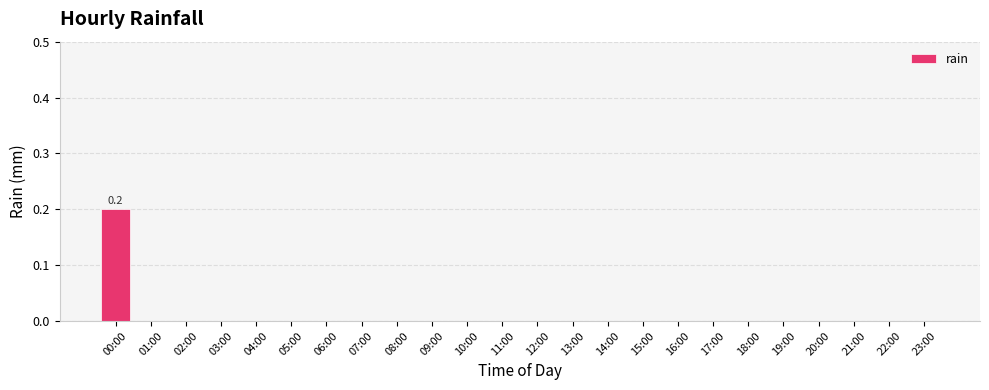

What is the maximum value shown in the chart?

0.2